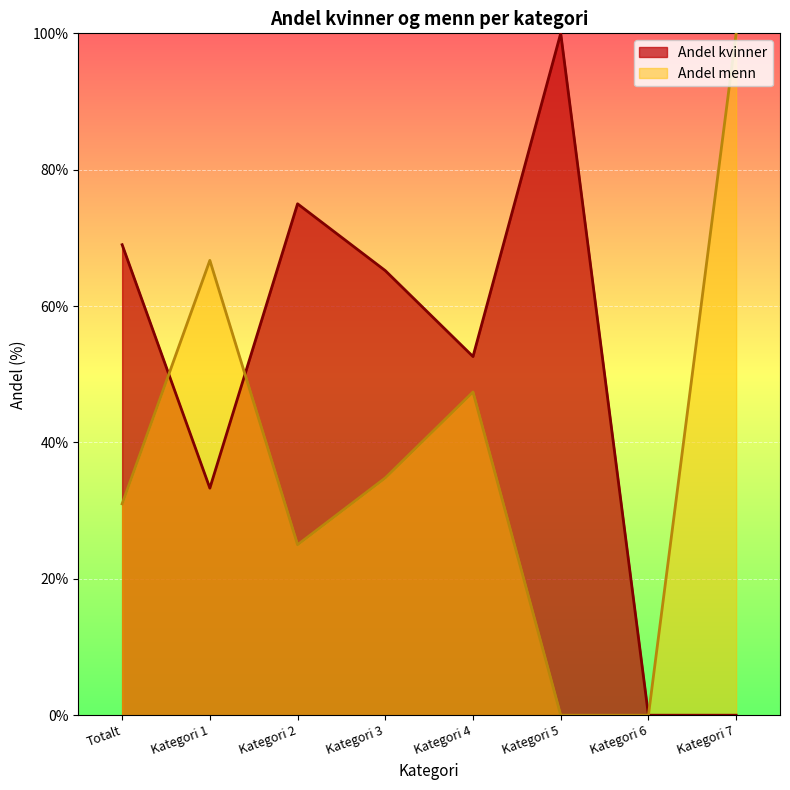

What is the total value across all series at Kategori 7?

100.0